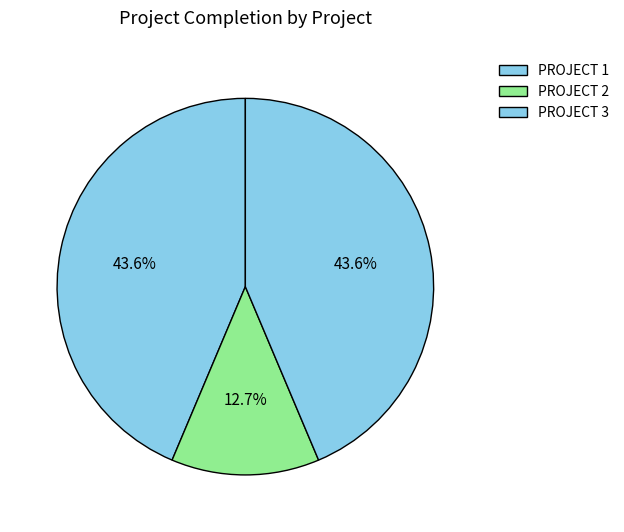

Does any single category account for the majority?

No